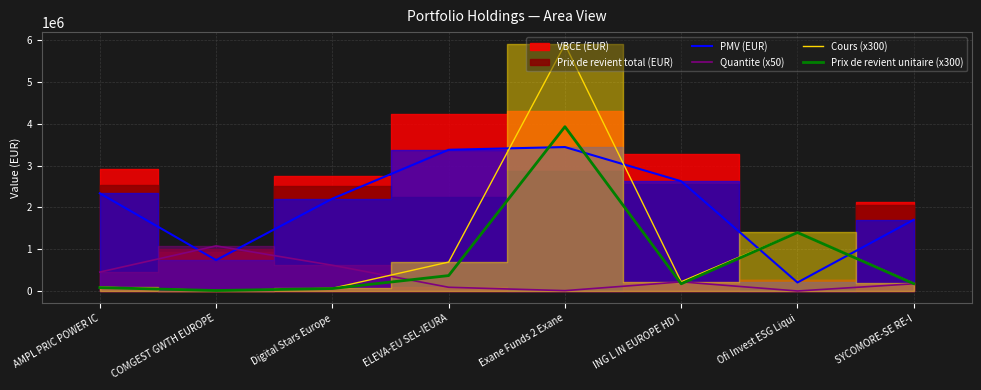

Is it true that Prix de revient unitaire (x300) equals 370926.5 at ELEVA-EU SEL-IEURA?

True